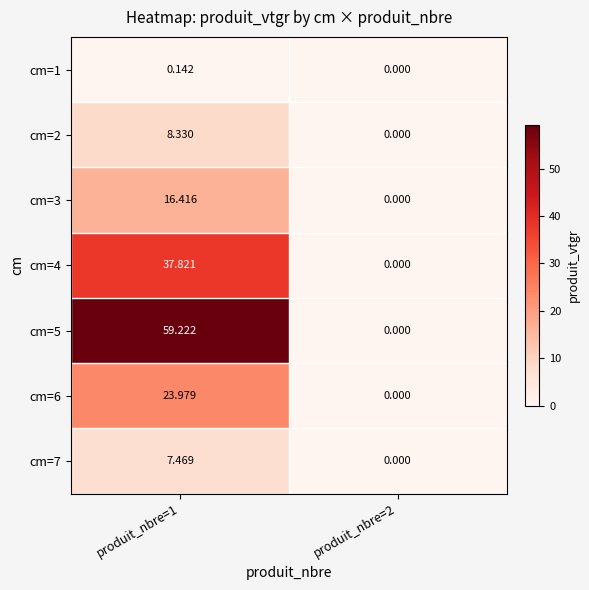

Is the value of cm=7 at produit_nbre=1 greater than the value of cm=5 at produit_nbre=2?

Yes